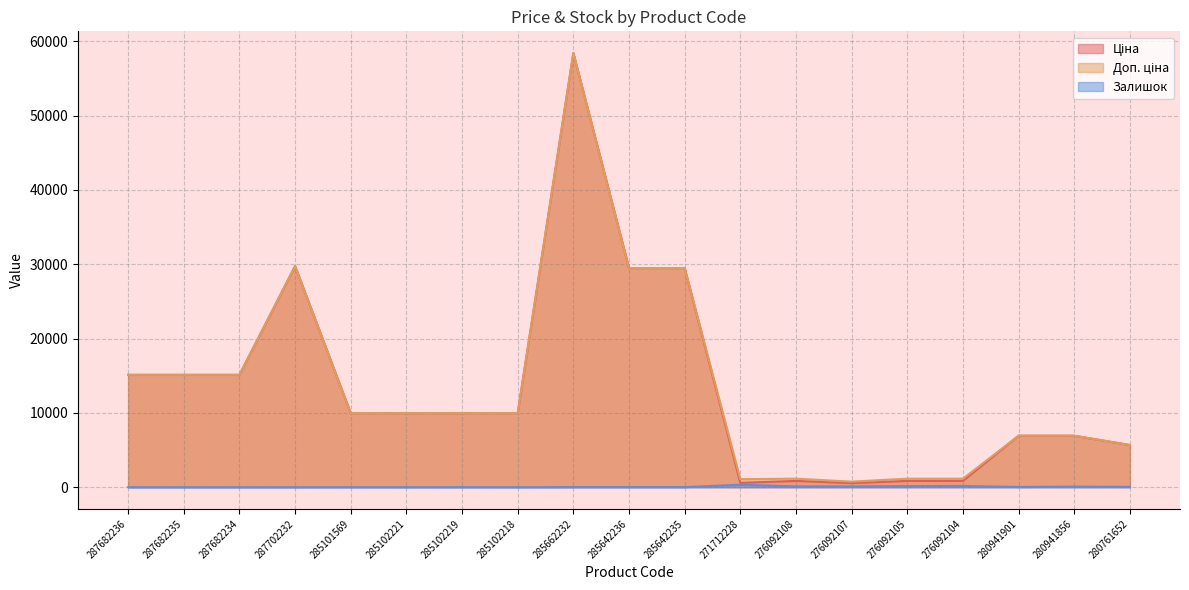

True or false: Залишок has a value of 225.1 at 287682235.

False